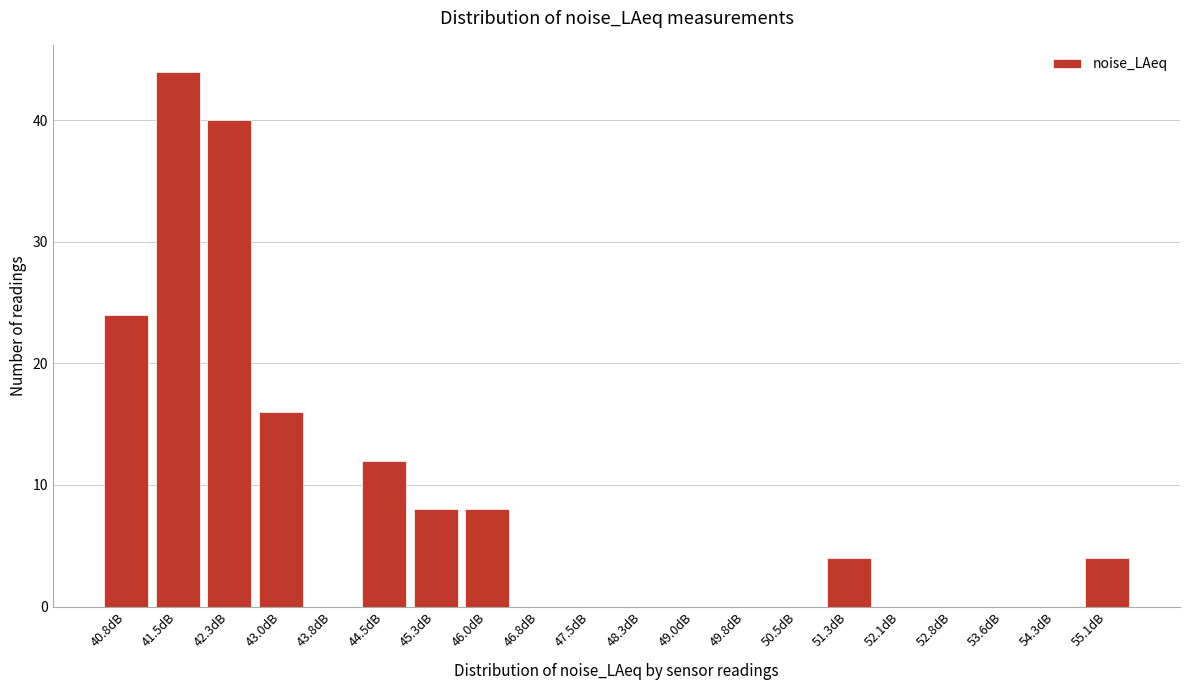

Reading left to right, transcribe all the data shown in this chart.

40.8dB=24	41.5dB=44	42.3dB=40	43.0dB=16	43.8dB=0	44.5dB=12	45.3dB=8	46.0dB=8	46.8dB=0	47.5dB=0	48.3dB=0	49.0dB=0	49.8dB=0	50.5dB=0	51.3dB=4	52.1dB=0	52.8dB=0	53.6dB=0	54.3dB=0	55.1dB=4